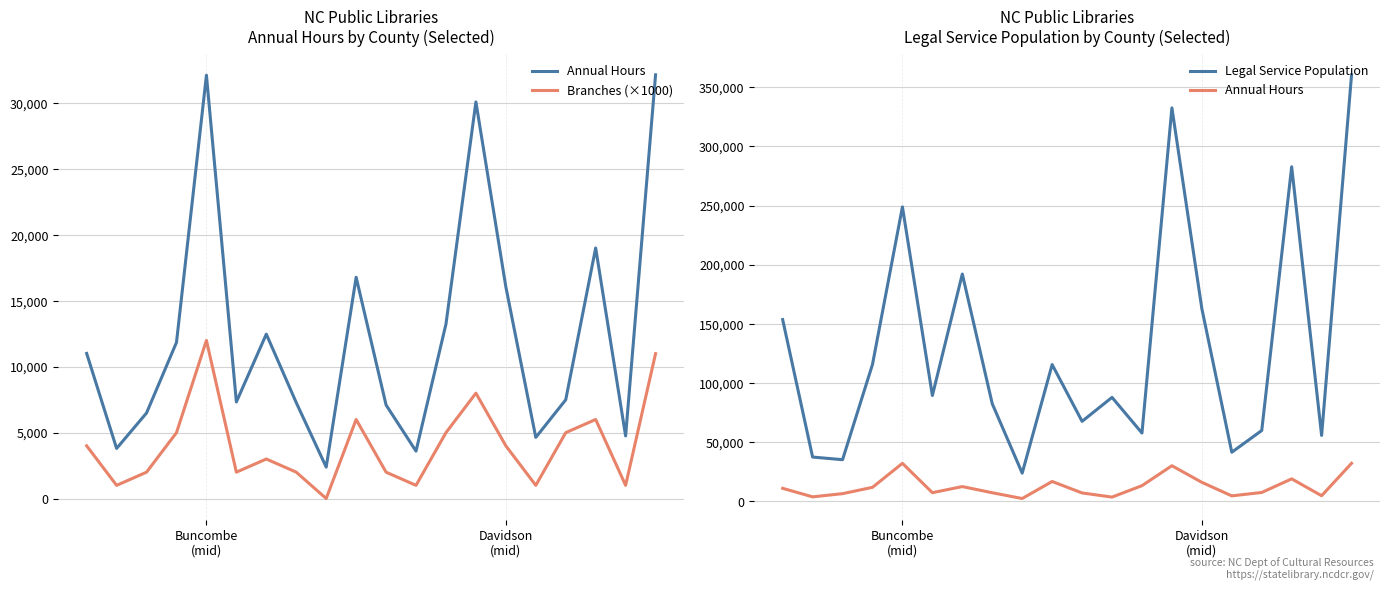

Reading left to right, extract all data points from this chart.

Annual Hours: 11012	3801	6496	11852	32136	7332	12480	7280	2387	16796	7100	3597	13244	30108	16068	4640	7496	19018	4750	32164
Branches (×1000): 4000	1000	2000	5000	12000	2000	3000	2000	0	6000	2000	1000	5000	8000	4000	1000	5000	6000	1000	11000
Legal Service Population: 153595	37436	35209	115716	248872	89452	192103	82485	23844	115587	67620	87875	57739	332553	162878	41507	59882	282763	55704	360463